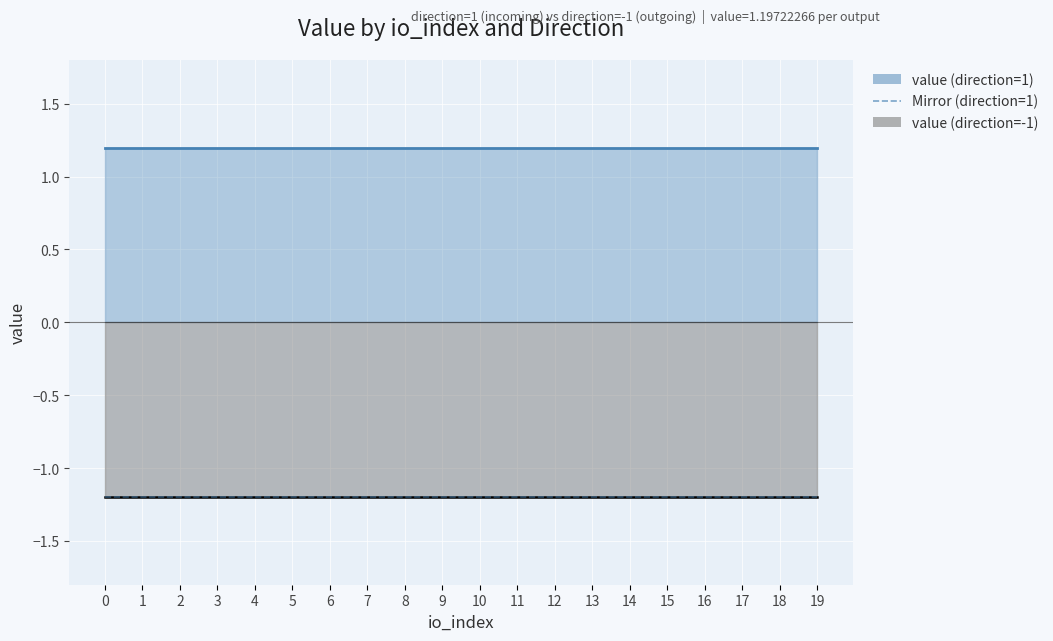

Rank the series by their average value, from lowest to highest.

value (direction=-1), value (direction=1)